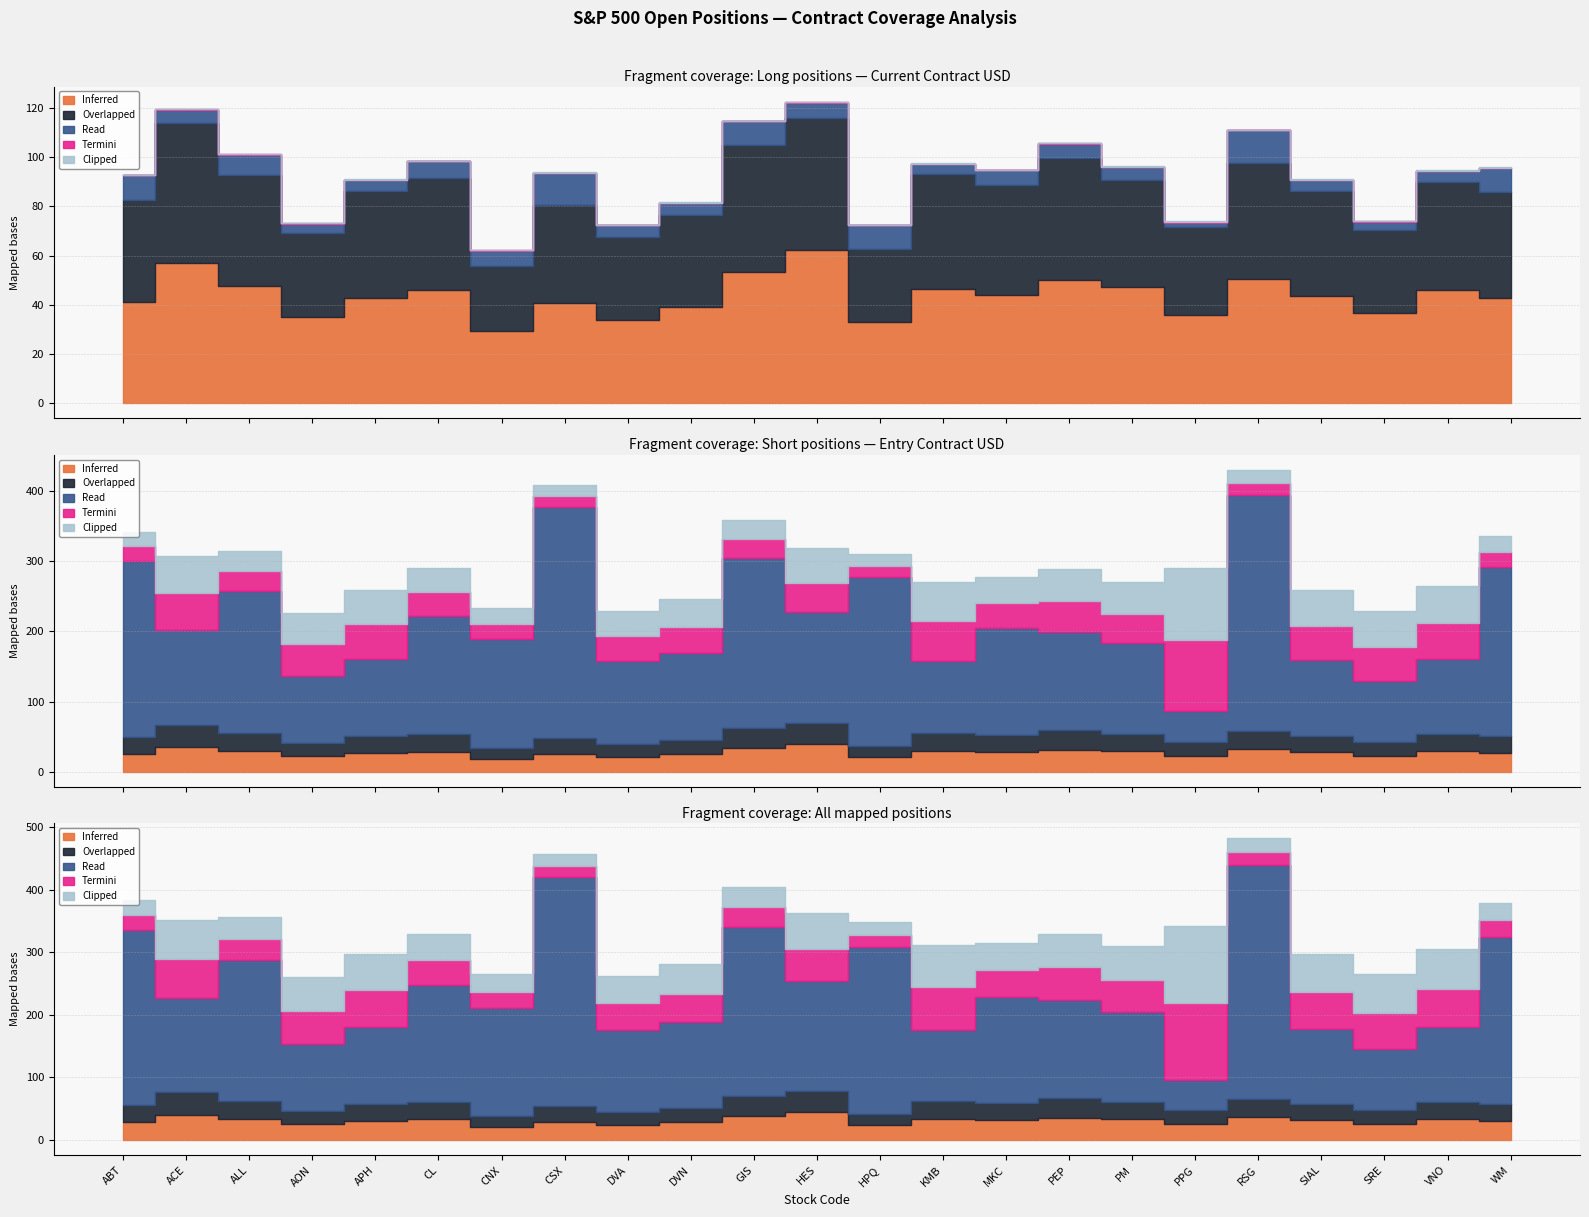

Where is the first local maximum for Inferred?

ACE